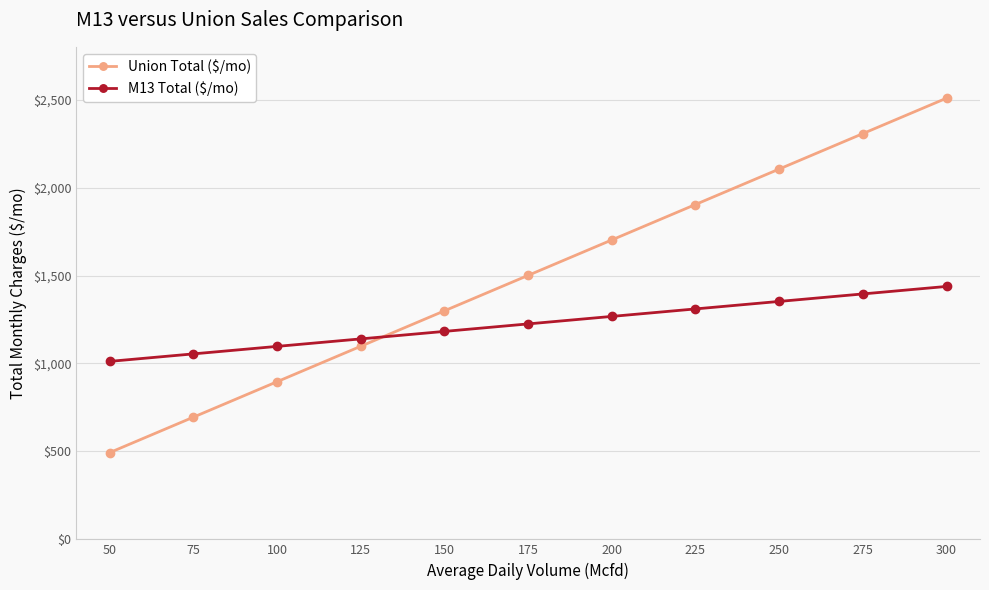

Between 75 and 250, which series saw the biggest shift?

Union Total ($/mo)